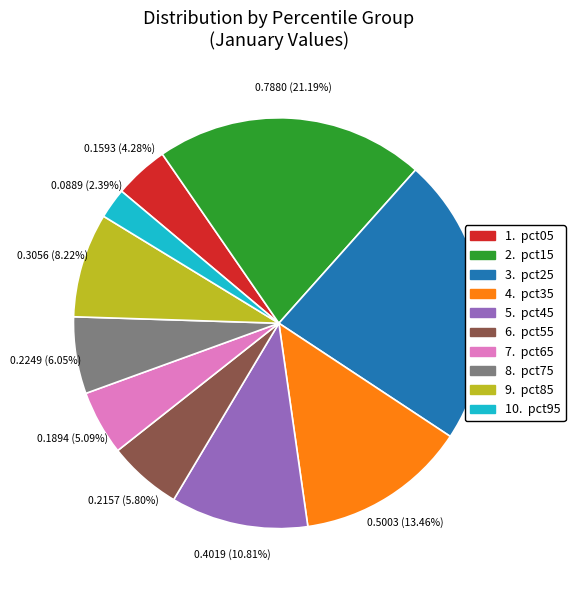

To the nearest percent, what is the average slice percentage?

10%